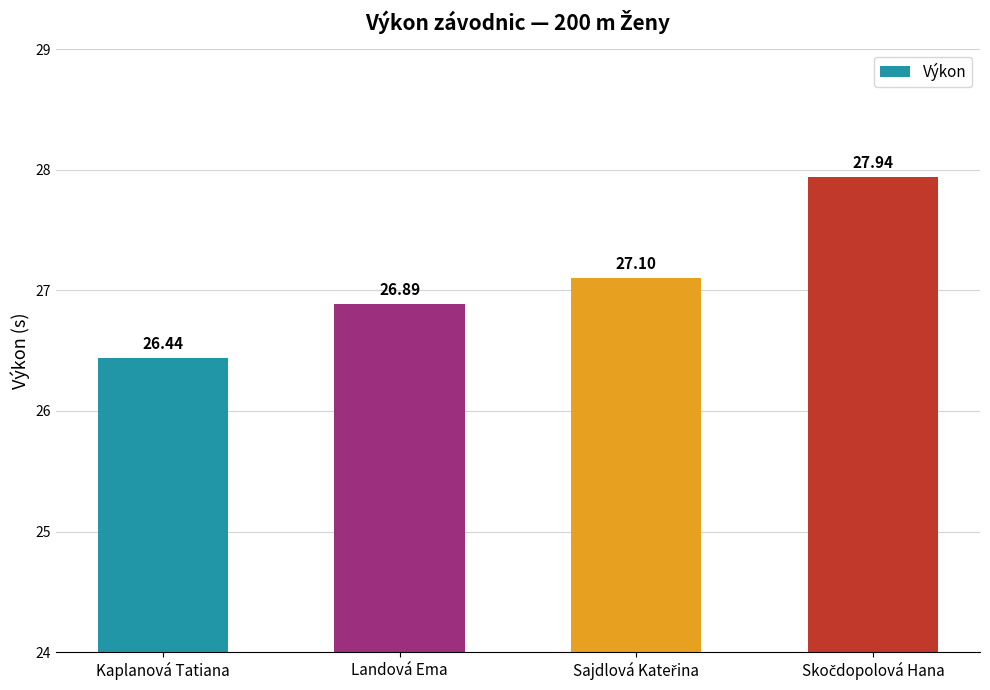

What is the maximum value shown in the chart?

27.9